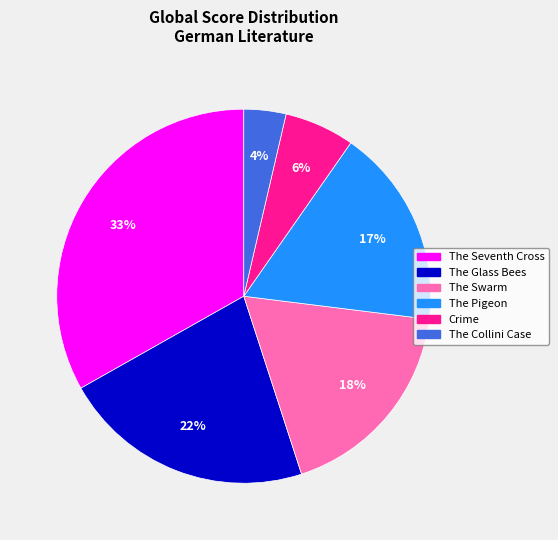

To the nearest percent, what is the difference between the The Seventh Cross and The Glass Bees slice percentages?

11%